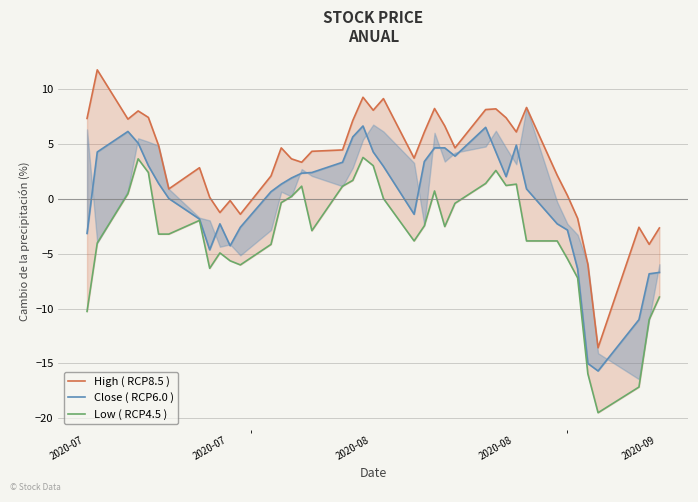

At which category does the chart reach its peak across all series?

2020-07